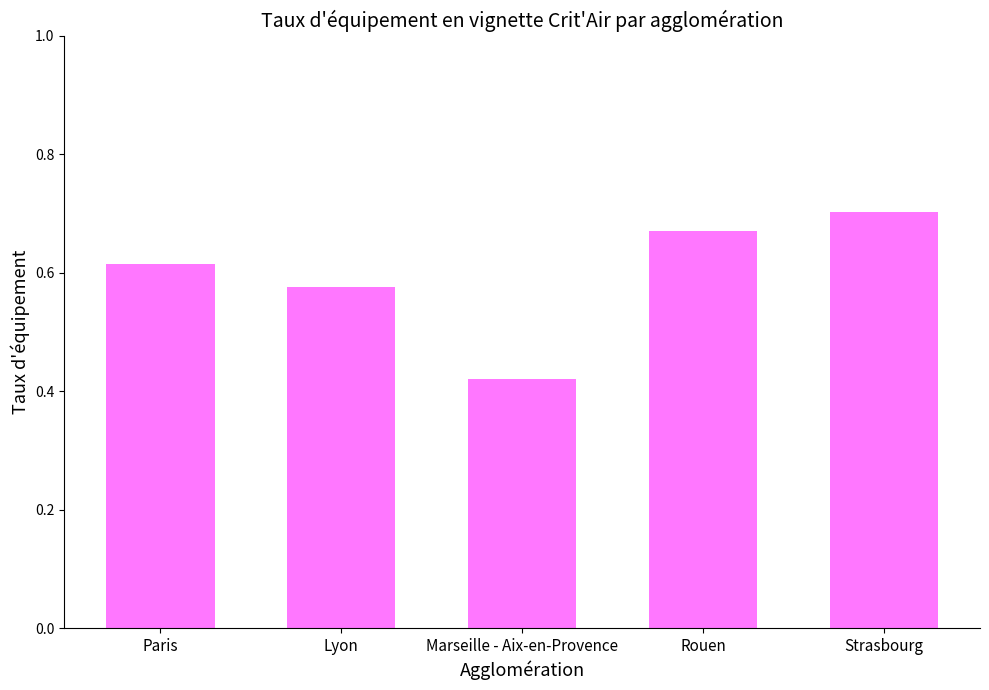

The chart shows a value of 0.7 at Marseille - Aix-en-Provence. True or false?

False